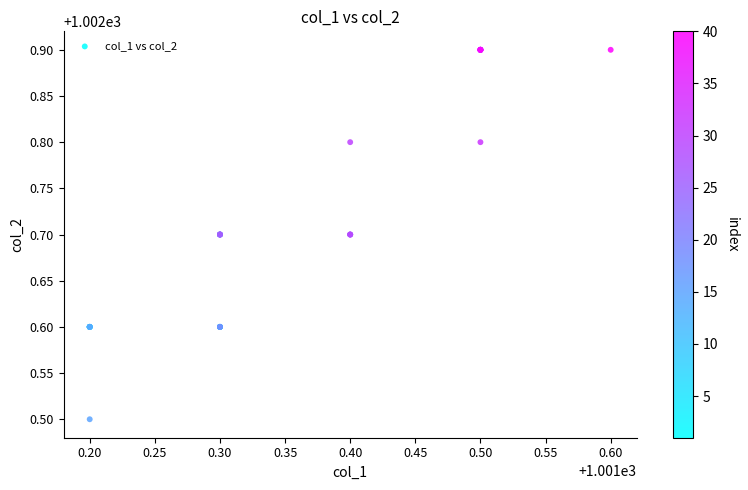

What Y value in the scatter plot is closest to 1002?

1002.5